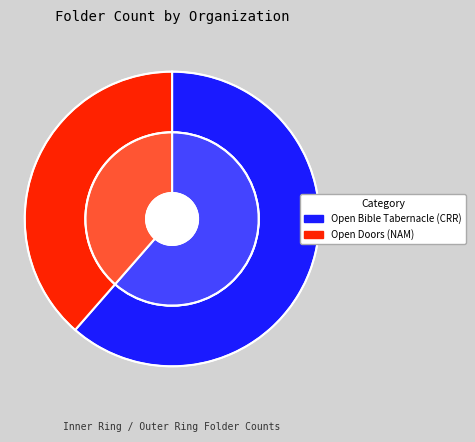

To the nearest percent, what portion does Open Bible Tabernacle (CRR) represent?

61%